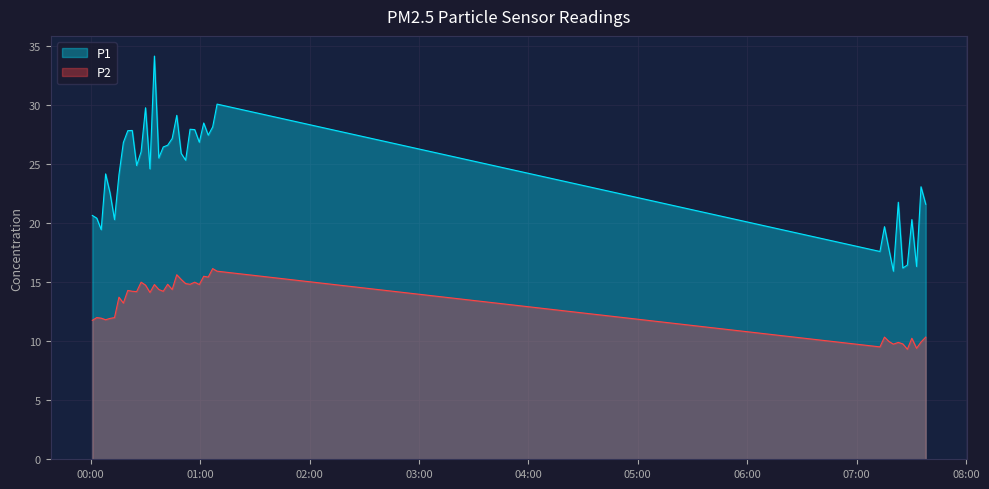

Reading left to right, what are all the values shown in this chart?

P1: 20.6	20.4	19.4	24.2	22.6	20.3	24.1	26.8	27.8	27.9	24.9	26.1	29.8	24.6	34.1	25.5	26.4	26.6	27.2	29.1	25.9	25.3	27.9	27.9	26.9	28.5	27.4	28.1	30.1	17.6	19.7	17.8	15.9	21.8	16.2	16.4	20.3	16.3	23.1	21.6
P2: 11.8	12.0	11.9	11.8	11.9	12.0	13.7	13.2	14.3	14.2	14.2	15.0	14.8	14.1	14.8	14.4	14.2	14.8	14.4	15.6	15.2	14.9	14.8	15.0	14.8	15.5	15.4	16.1	15.9	9.5	10.3	10.0	9.8	9.9	9.8	9.3	10.2	9.4	9.9	10.3